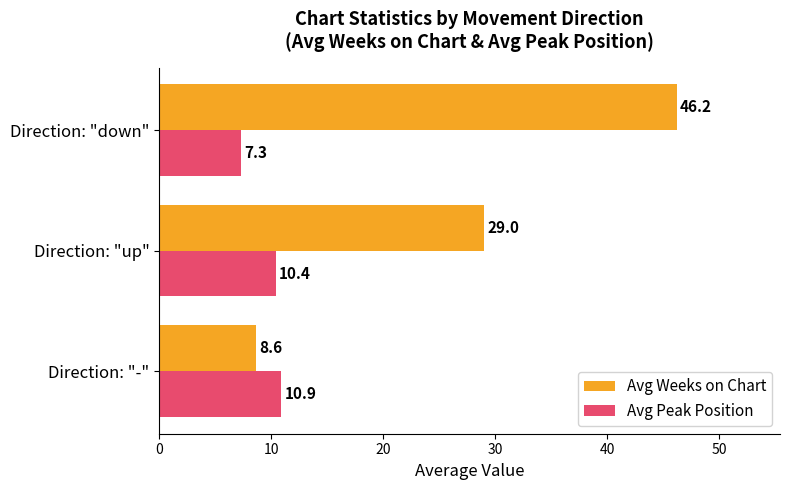

The Avg Peak Position series shows 6.6 at Direction: "up". True or false?

False